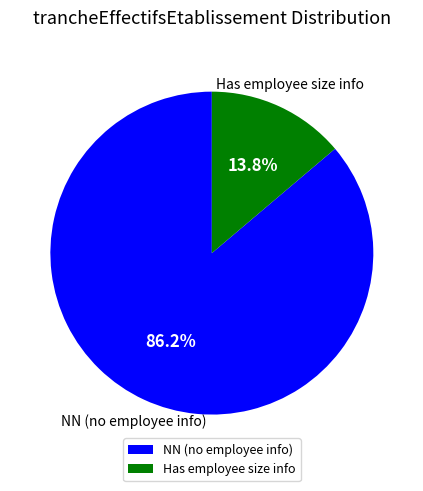

Is there any slice that represents more than half of the pie?

Yes